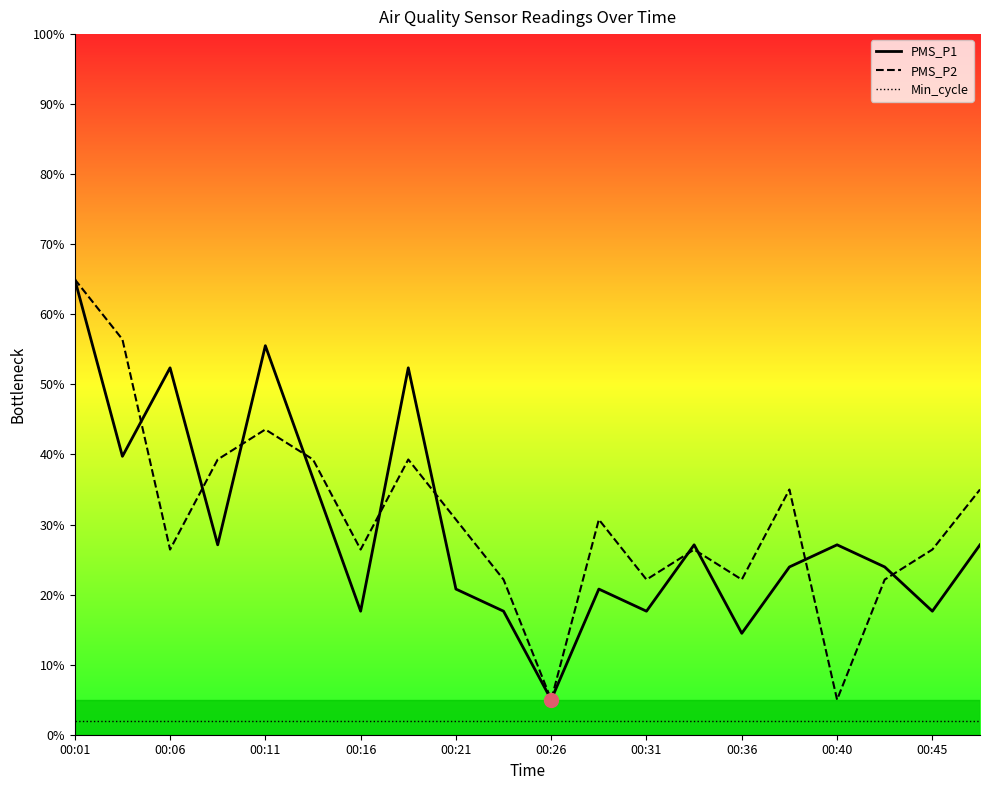

At which category is the sum across all series the highest?

00:01